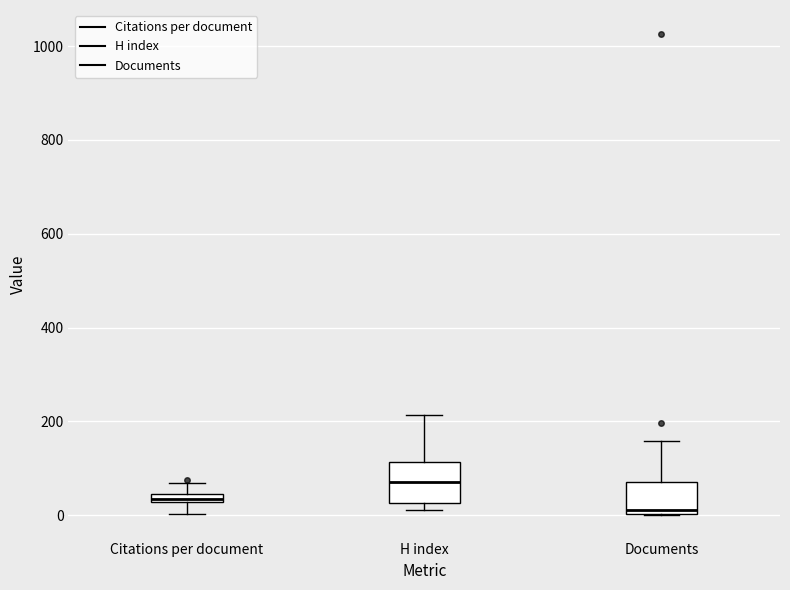

Where does the upper whisker of the box for H index end on the y-axis? The values are not printed on the chart, so give them approximately, as read against the axis.

220